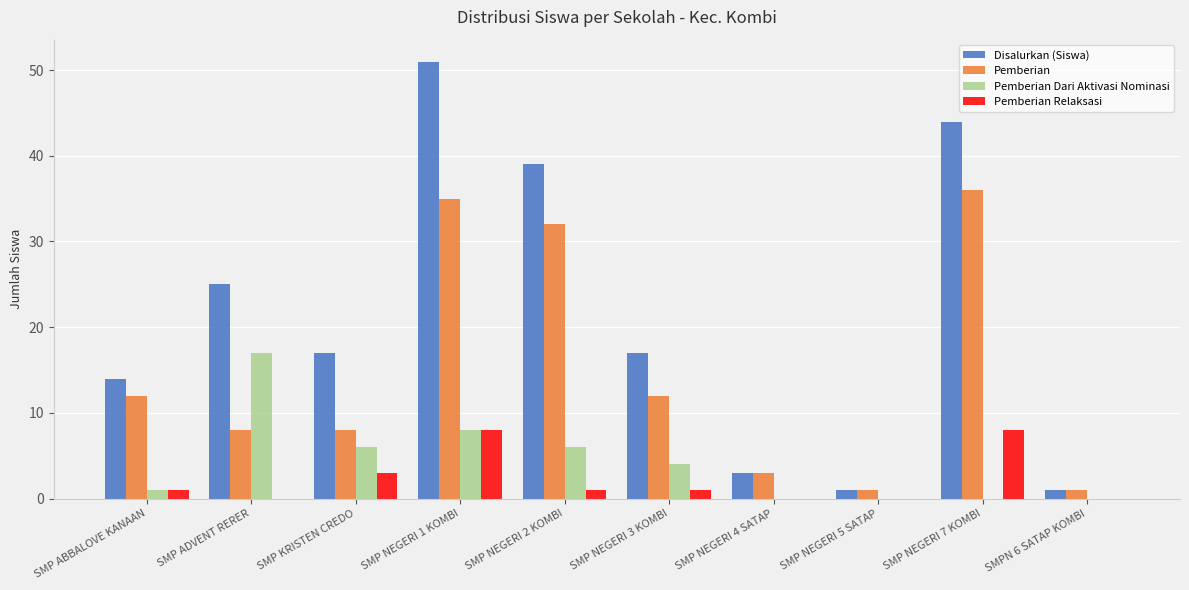

What is the sum of all Disalurkan (Siswa) values?

212